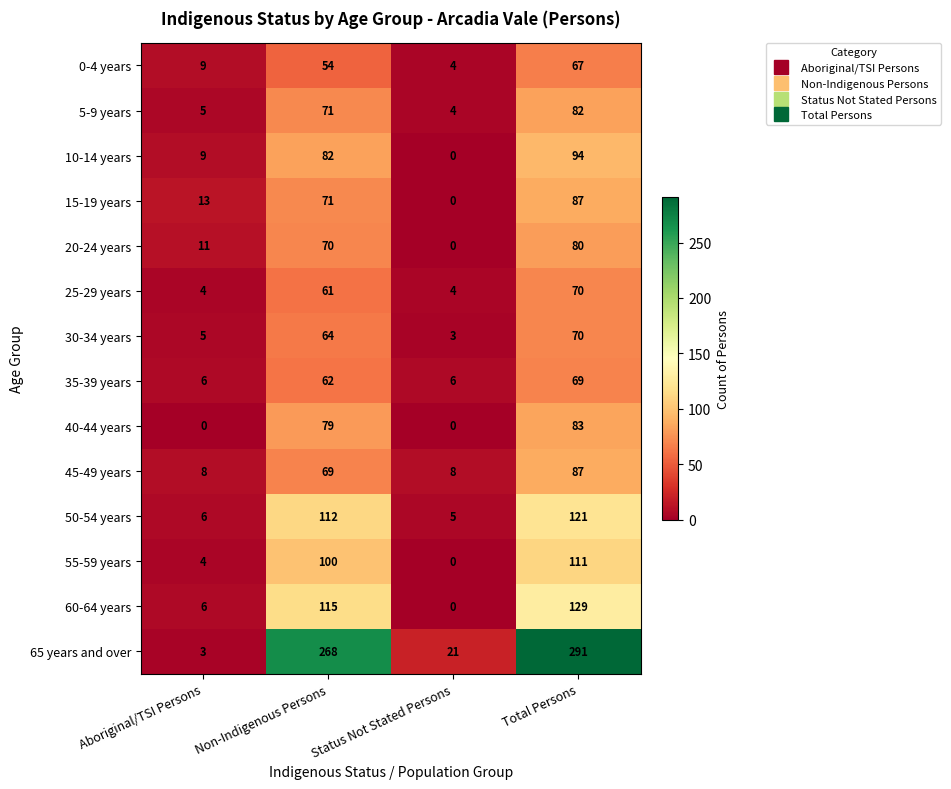

Count the 45-49 years values in the range 8 to 87.

4